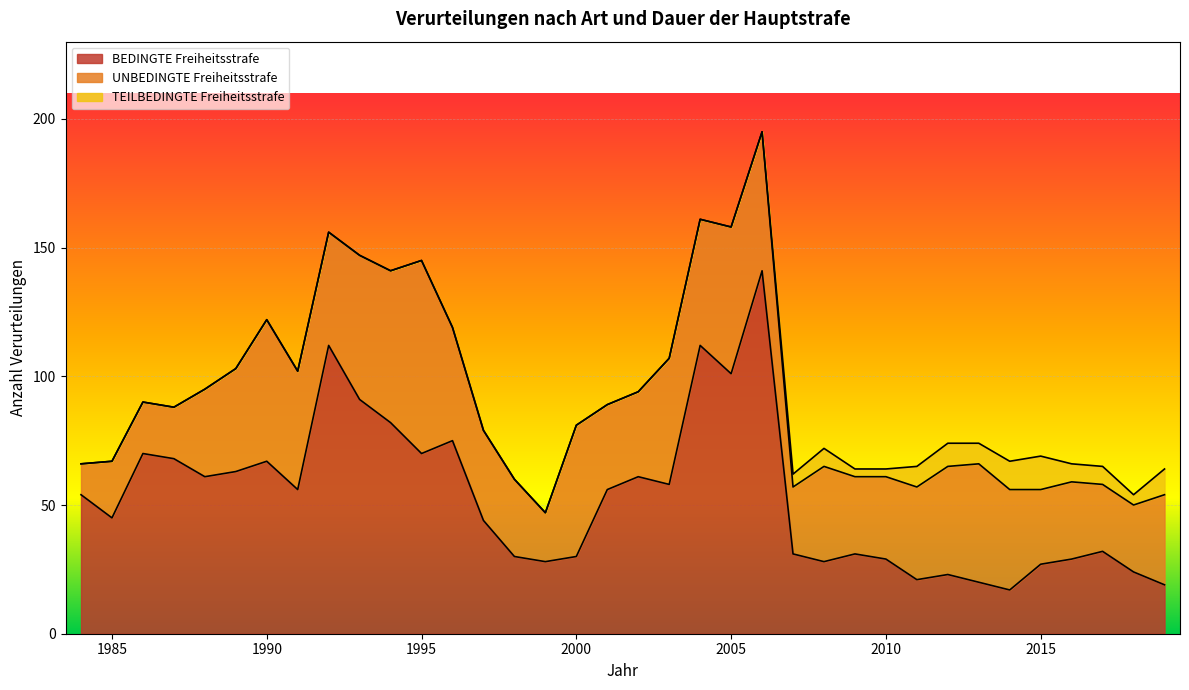

True or false: BEDINGTE Freiheitsstrafe has a value of 32 at 2017.

True